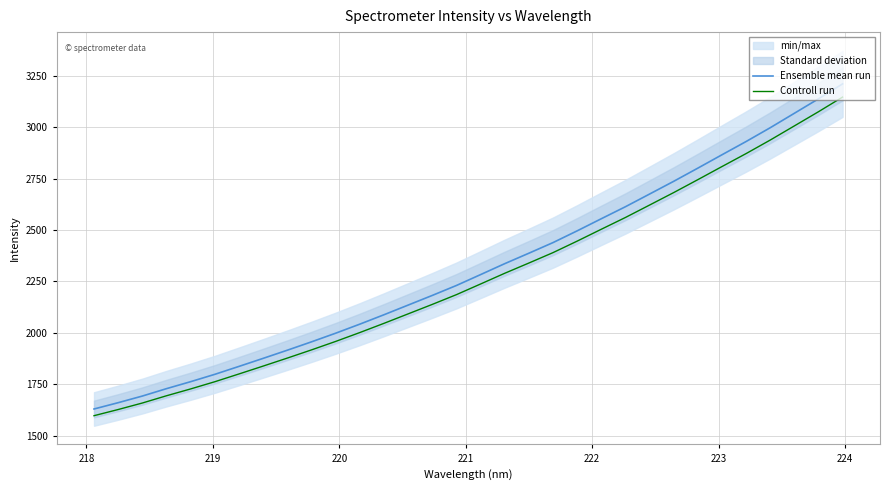

How many values in the Ensemble mean run series are below 2283?

16